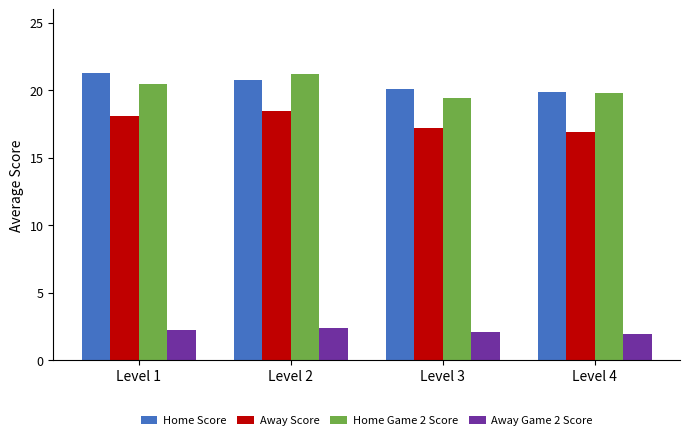

What is the difference between the maximum and minimum values in the Home Score series?

1.4